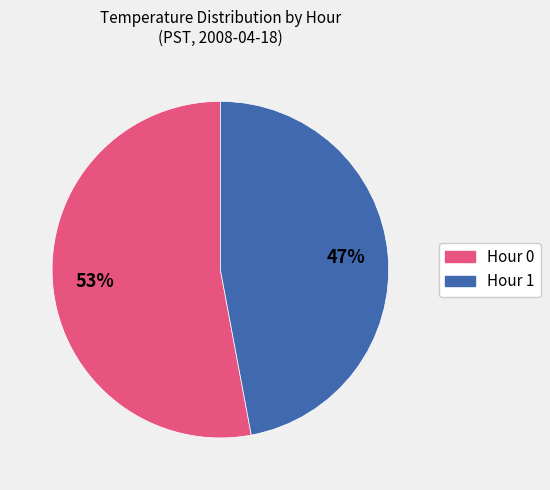

True or false: Hour 1 accounts for 35% of the total.

False